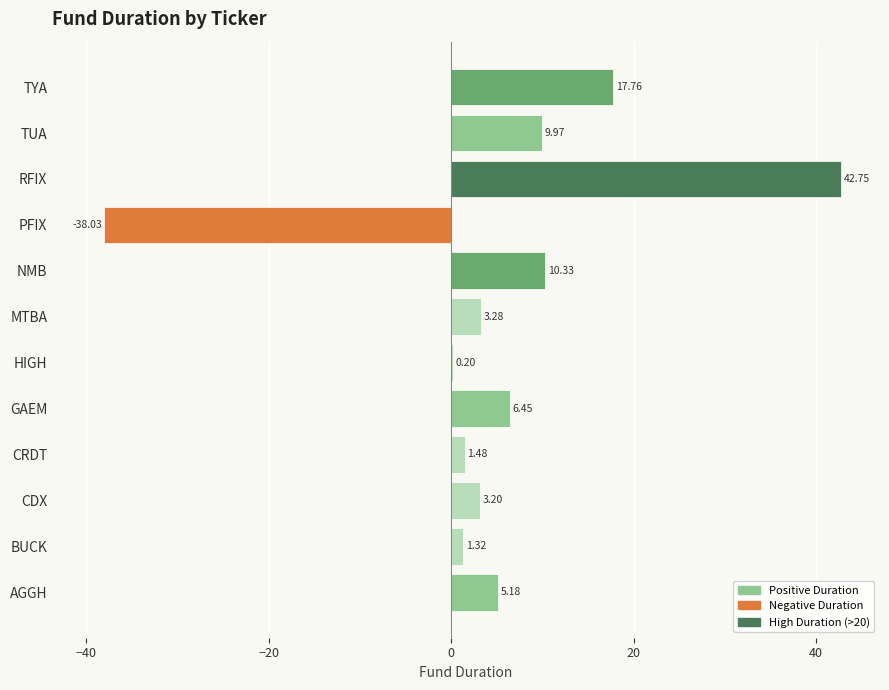

What is the change in value from HIGH to TUA?

+9.8